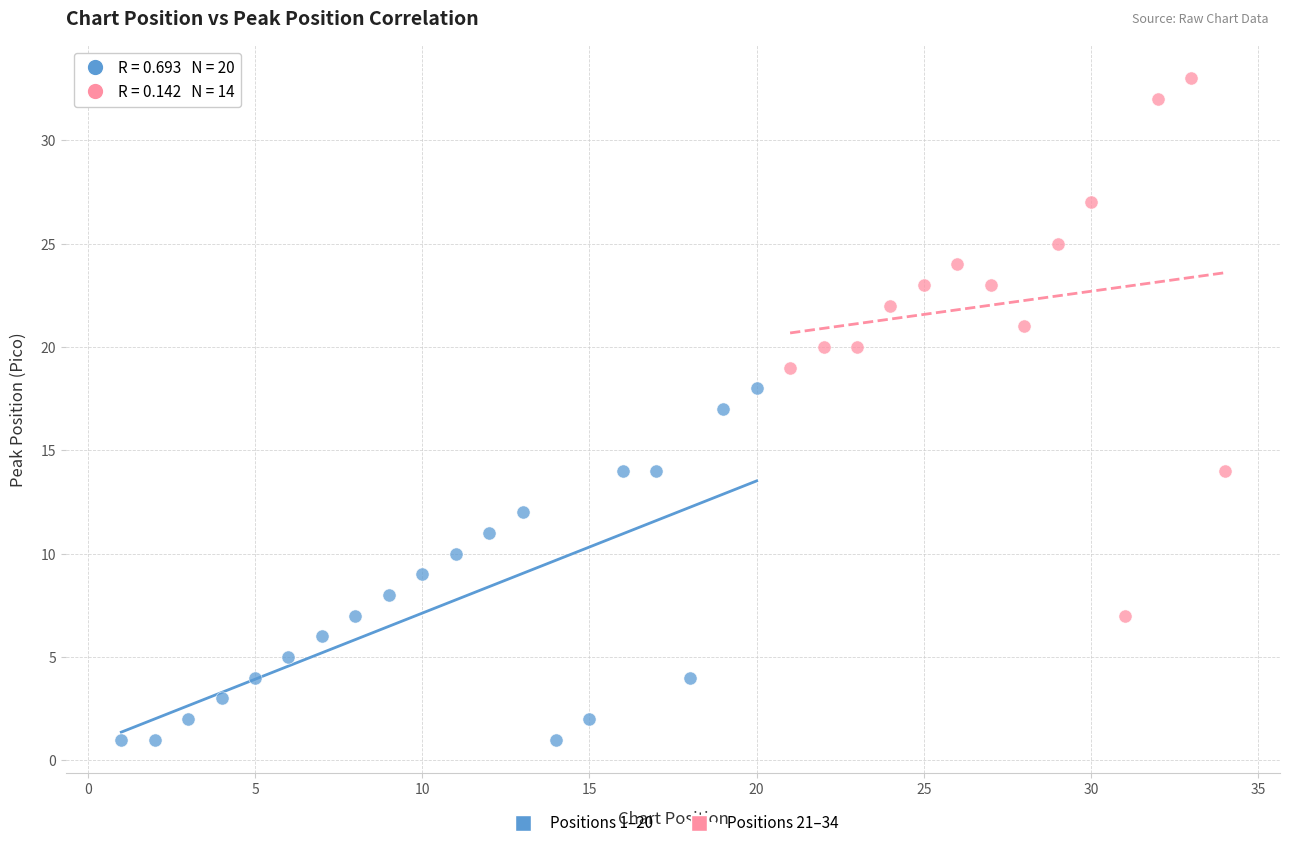

Which series reaches the maximum Y coordinate?

Positions 21–34